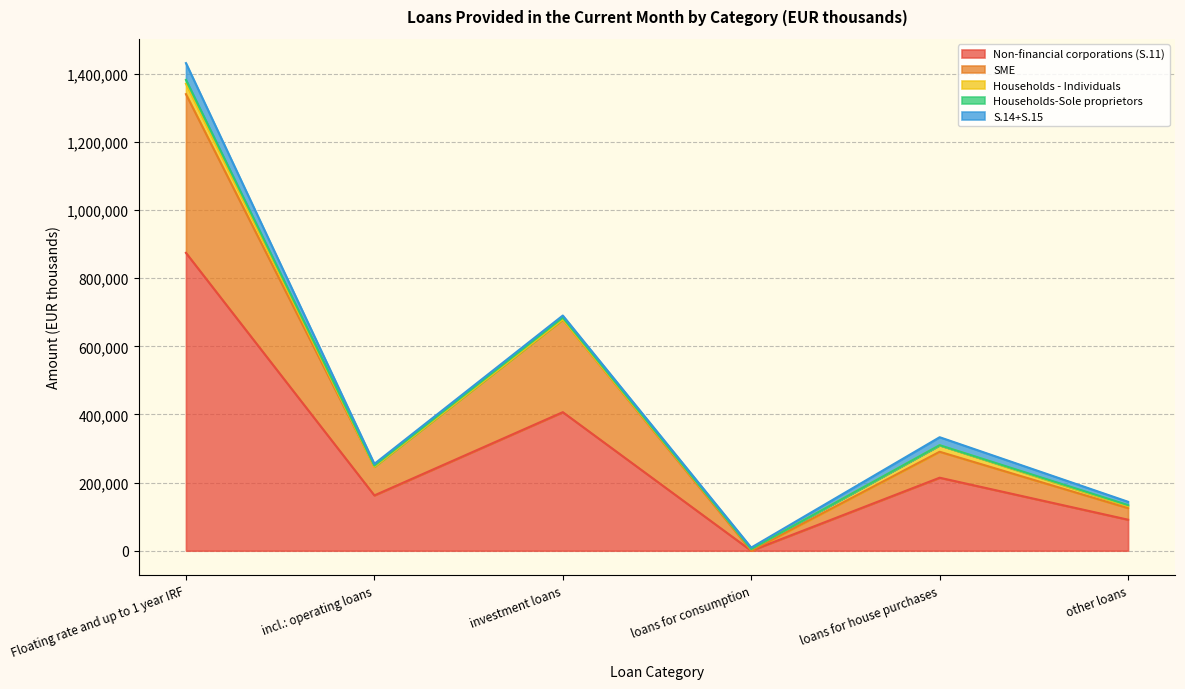

The value of Non-financial corporations (S.11) at incl.: operating loans is 162388. True or false?

True